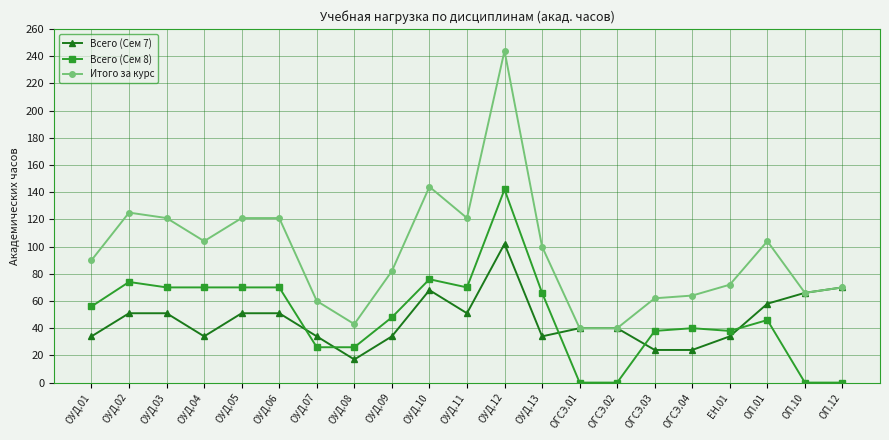

Where is the first local minimum for Итого за курс?

ОУД.04